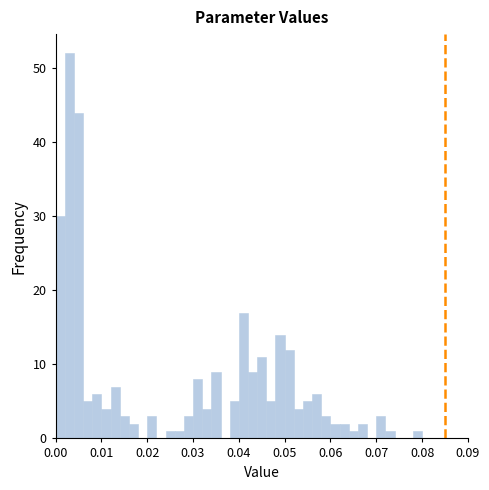

Read against the x-axis, roughly where is the centre of the tallest bar?

0.003